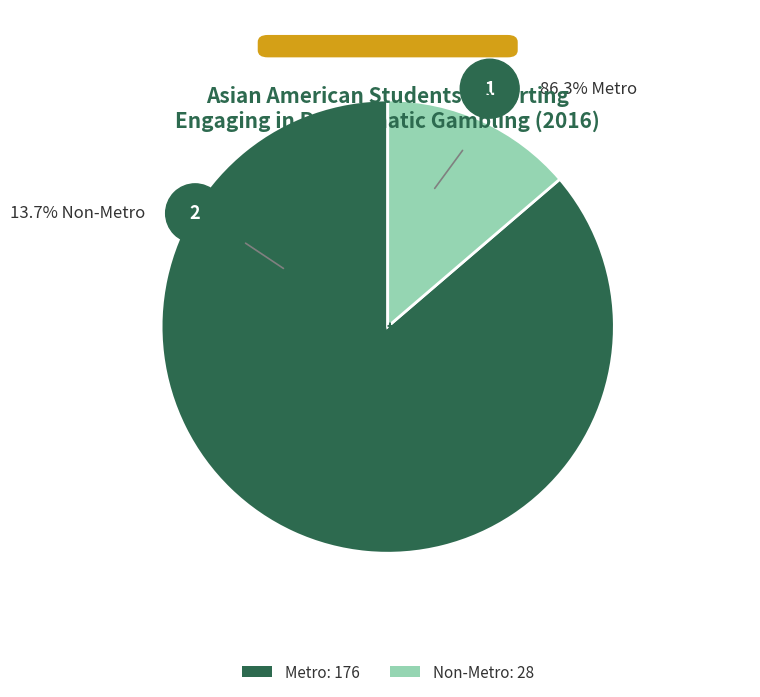

Do Non-Metro and Metro together represent more than half of the pie?

Yes